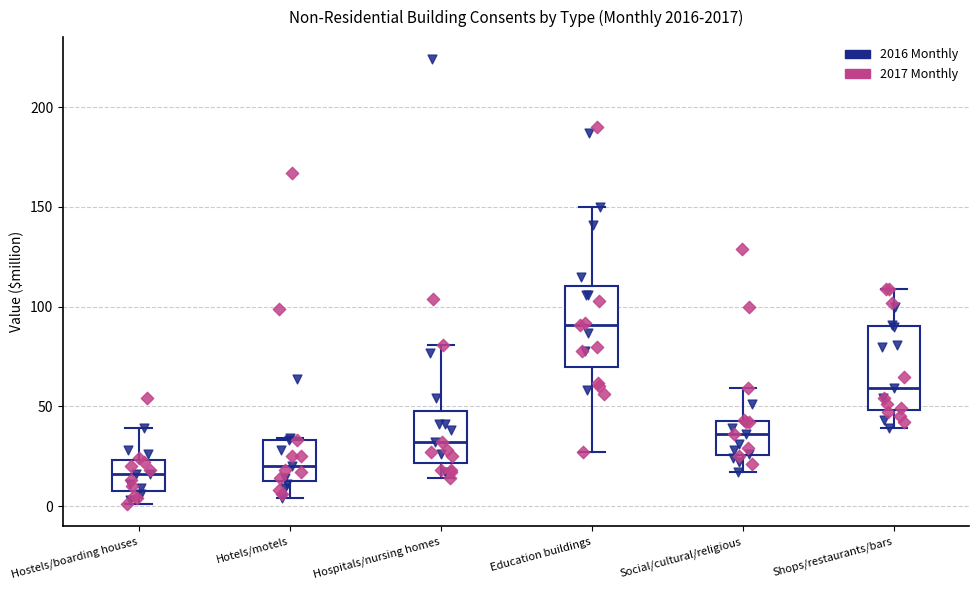

Which box has the highest median line?

Education buildings